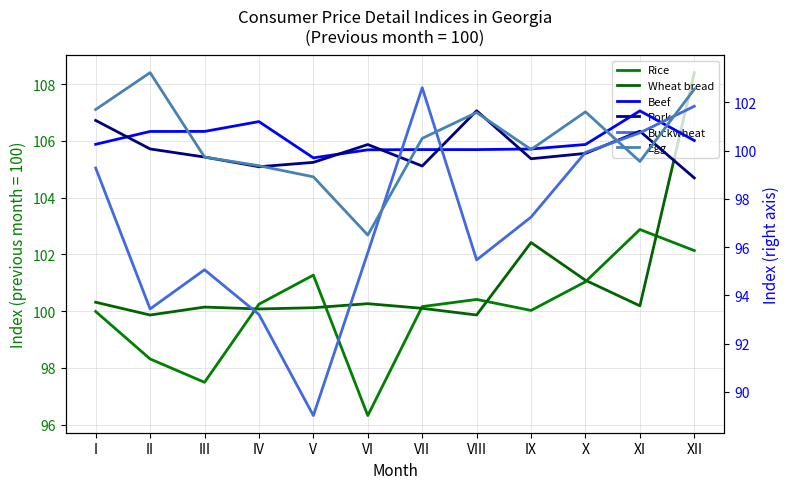

Between which two adjacent categories do Buckwheat and Wheat bread first intersect?

VI and VII